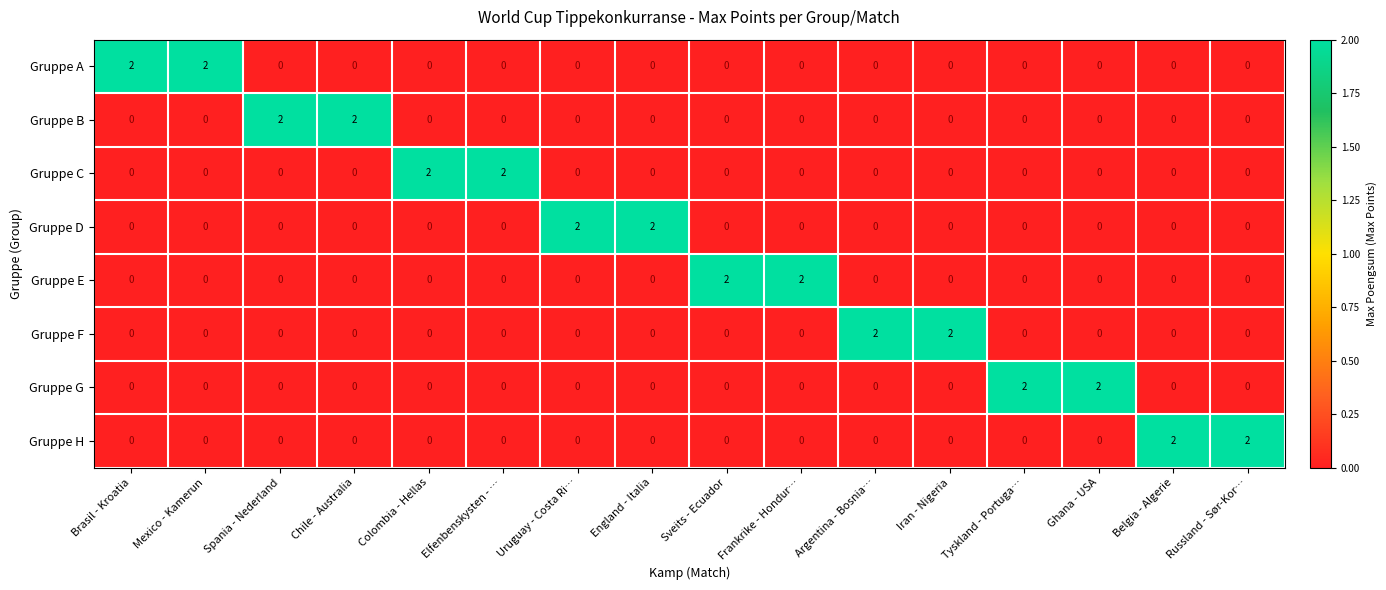

Is the value of Gruppe F at Argentina - Bosnia… greater than the value of Gruppe H at Chile - Australia?

Yes